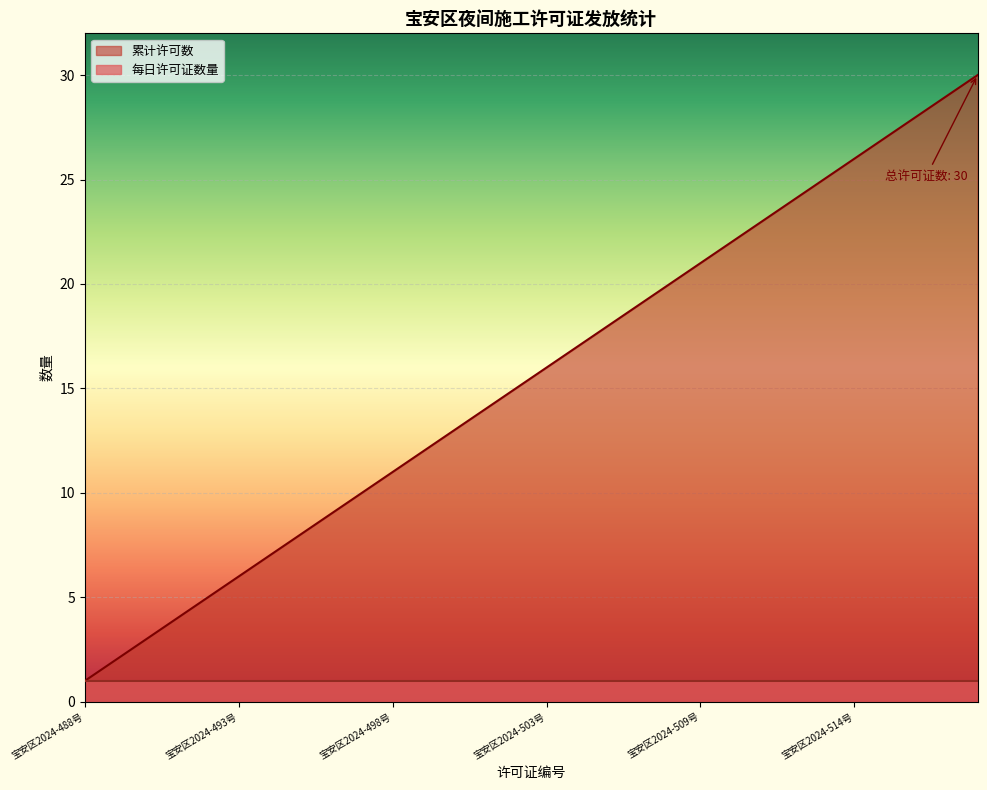

Reading right to left, what are all the values shown in this chart?

30	29	28	27	26	25	24	23	22	21	20	19	18	17	16	15	14	13	12	11	10	9	8	7	6	5	4	3	2	1